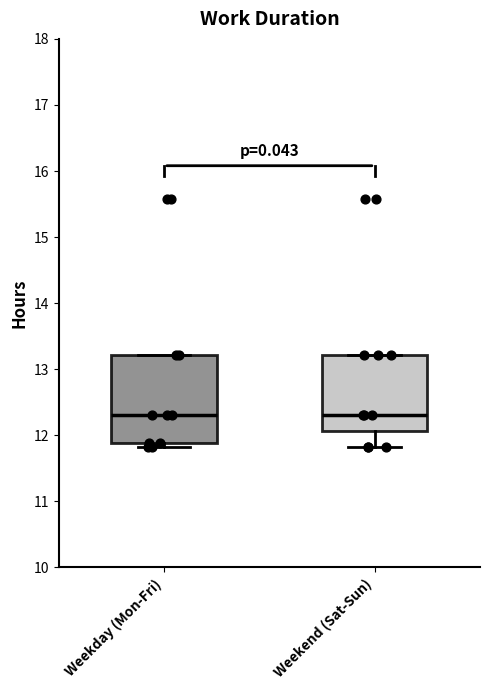

Where is the upper edge of the box for Weekday (Mon-Fri) on the y-axis? The values are not printed on the chart, so give them approximately, as read against the axis.

13.2